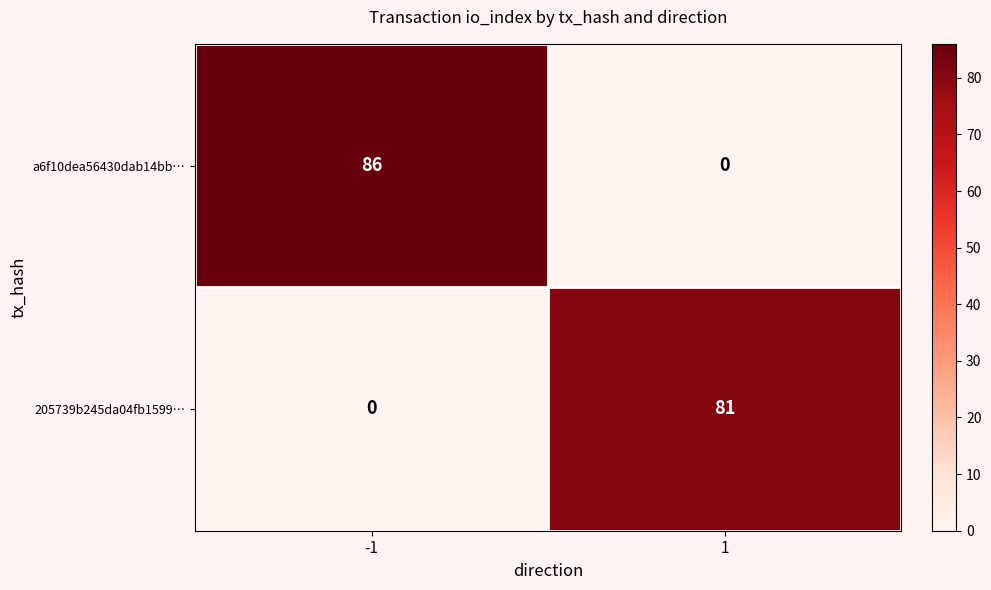

Is it true that a6f10dea56430dab14bb… equals 86 at -1?

True